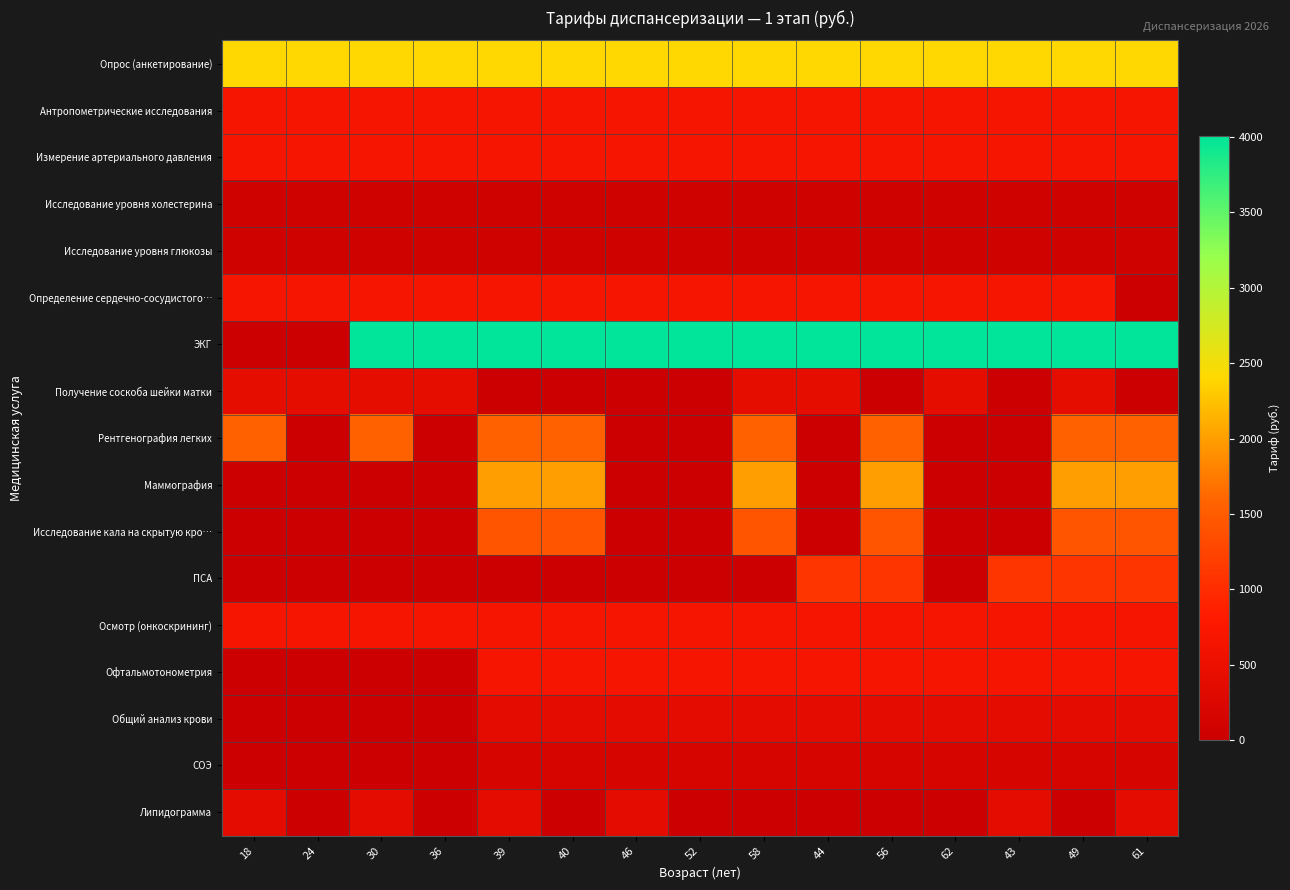

What is the greatest value displayed?

4008.1